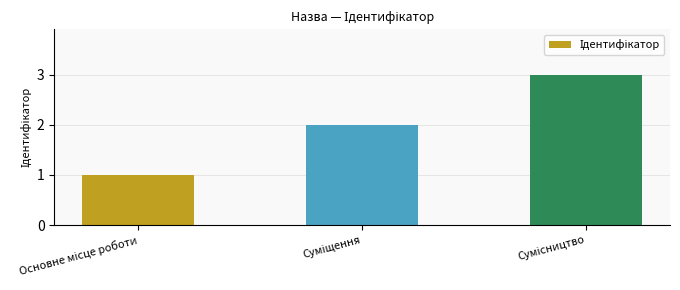

What is the greatest value displayed?

3